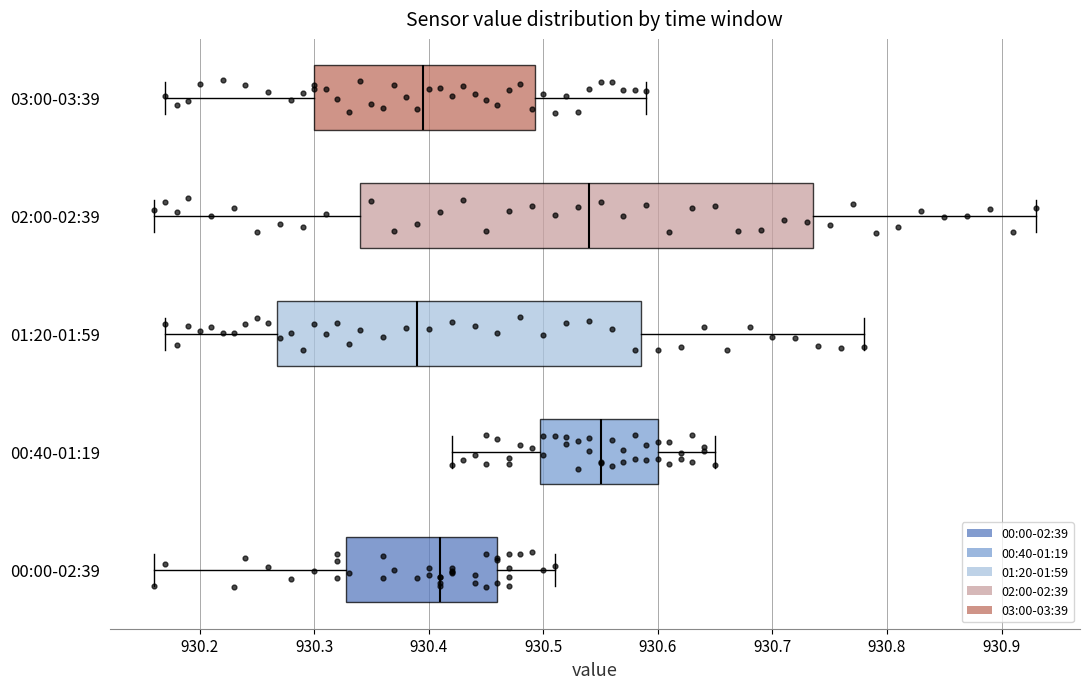

Which box is the widest, from its left edge to its right edge?

02:00-02:39